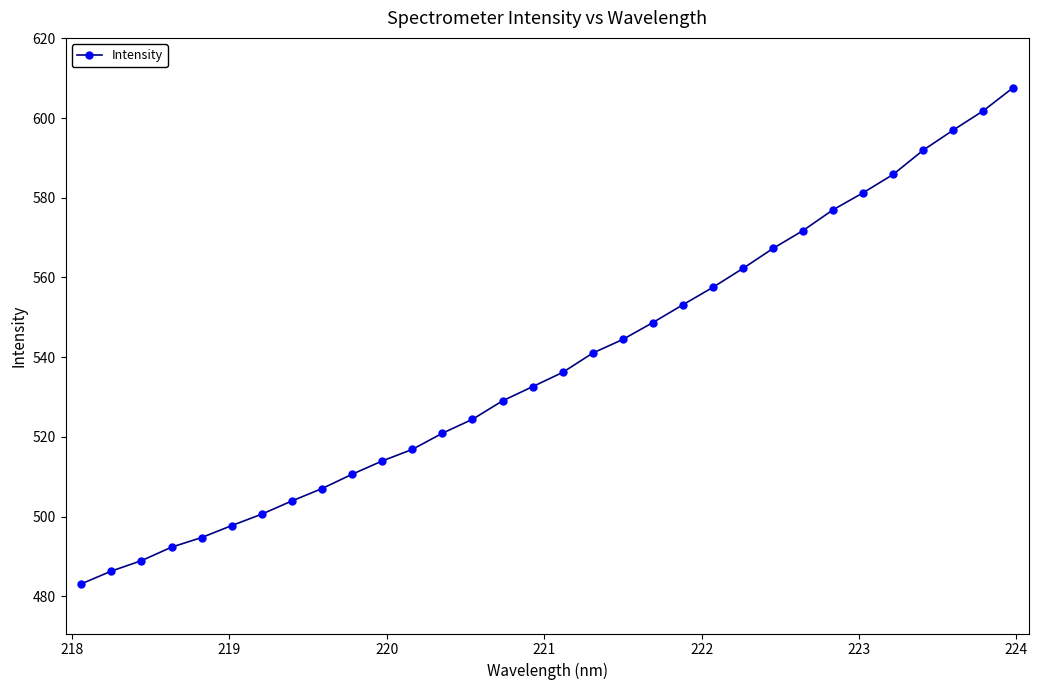

What is the difference between the maximum and minimum values?

124.5